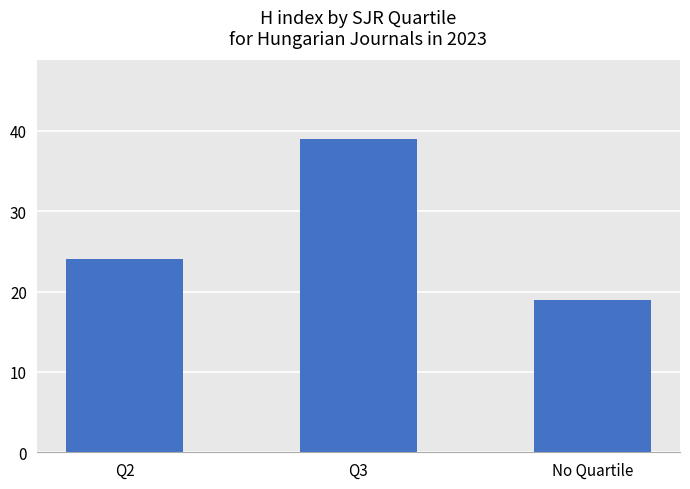

What is the minimum value shown in the chart?

19